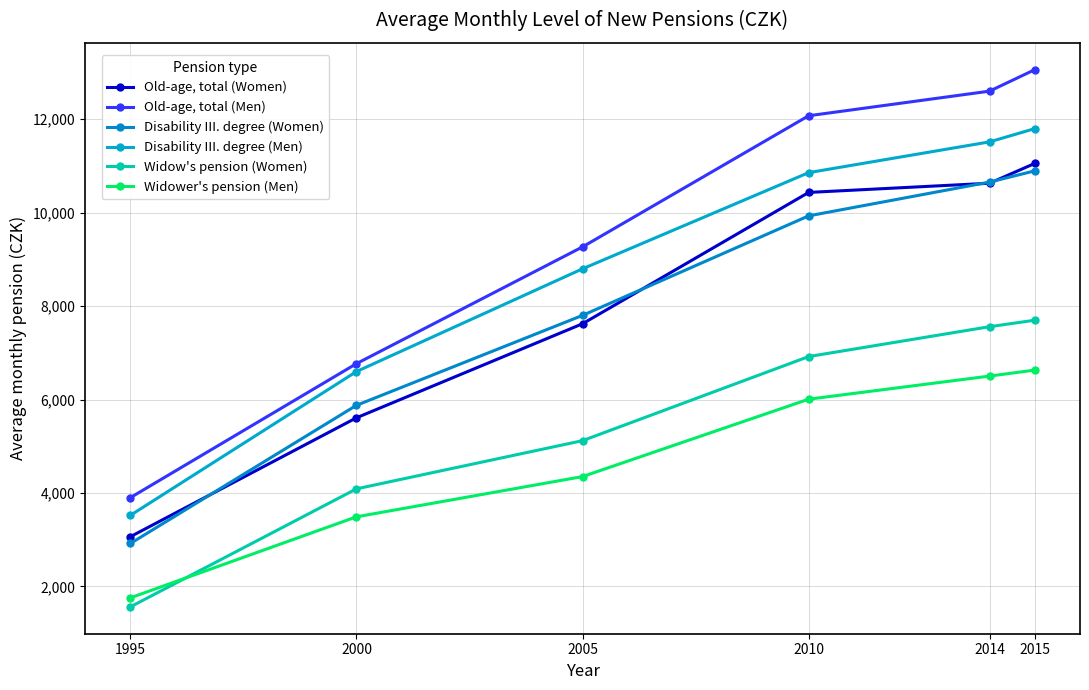

Which series has the widest spread of values?

Old-age, total (Men)